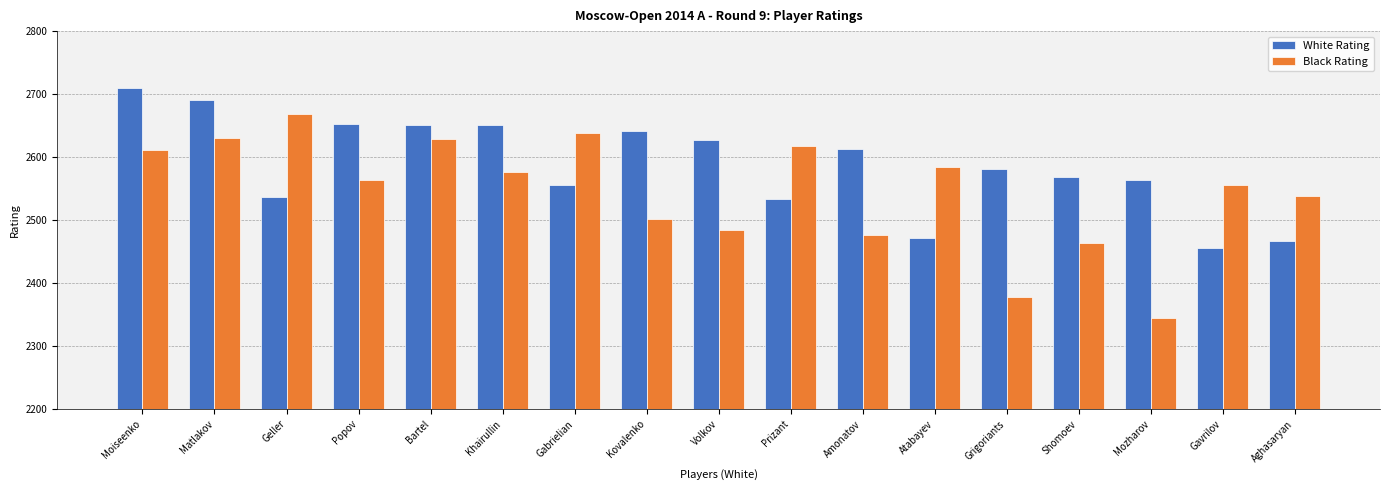

What are all the series names shown in the legend?

White Rating, Black Rating